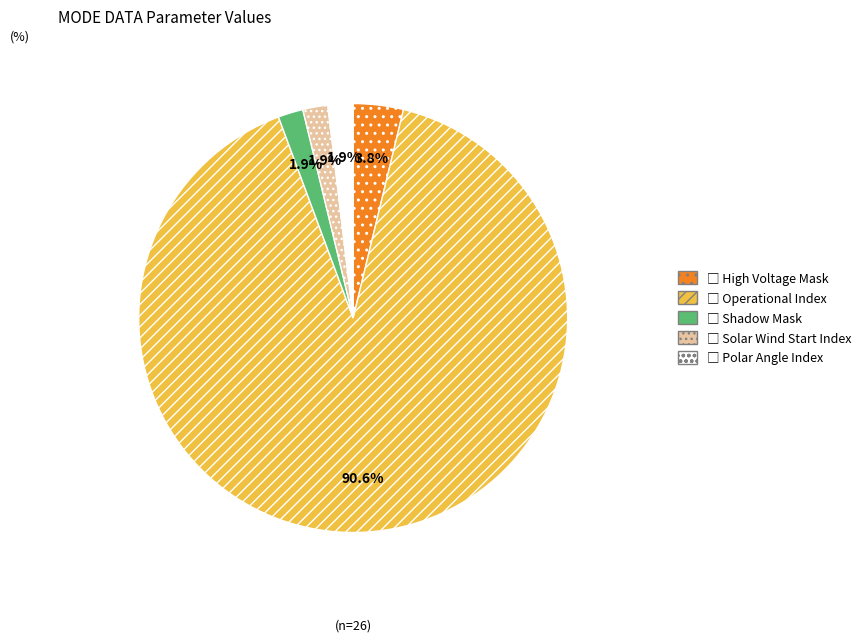

Is there a majority slice in this chart?

Yes